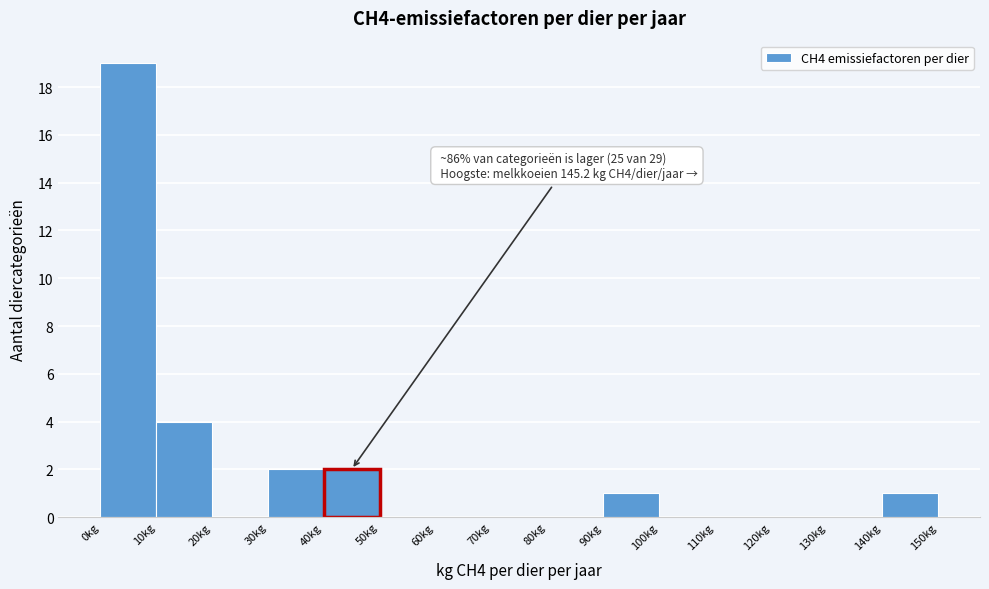

Which range on the x-axis has the tallest bar?

0 to 10